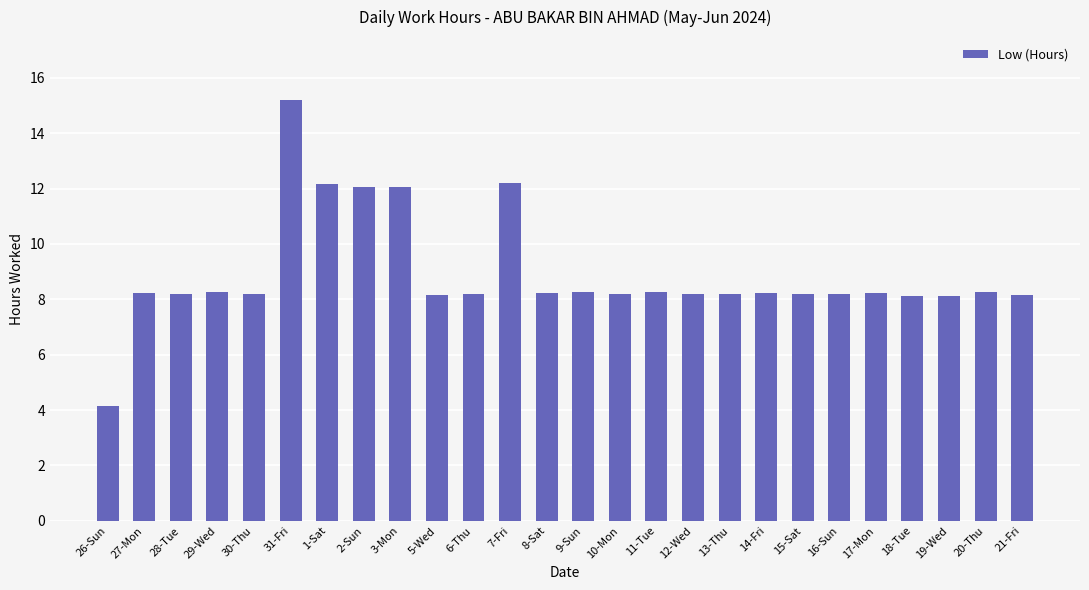

What is the sum of the values at 10-Mon and 8-Sat?

16.4